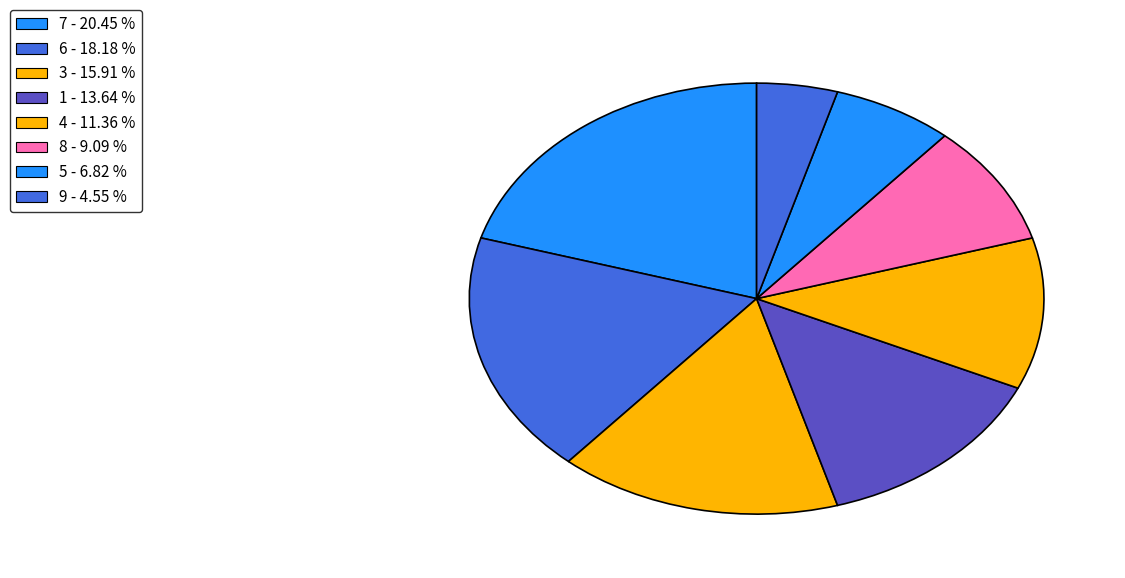

How many slices are in this pie chart?

8